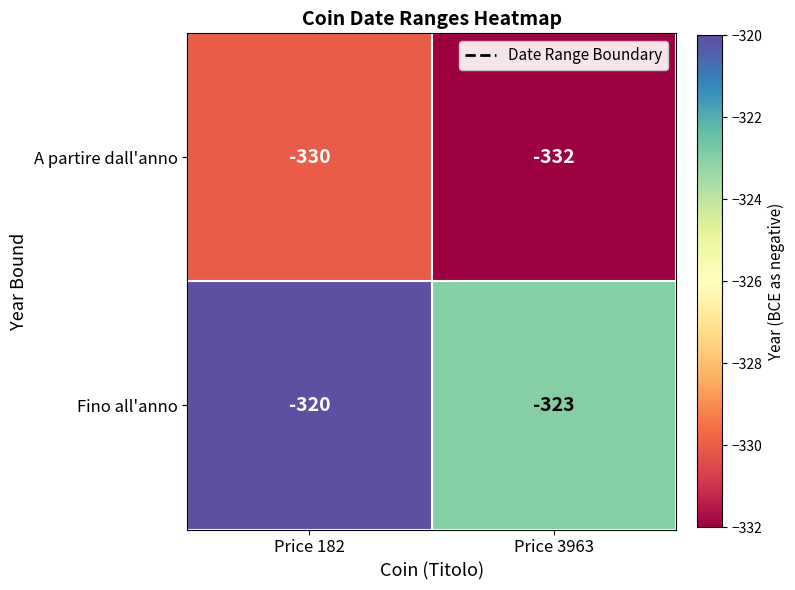

The value of A partire dall'anno at Price 182 is -330. True or false?

True